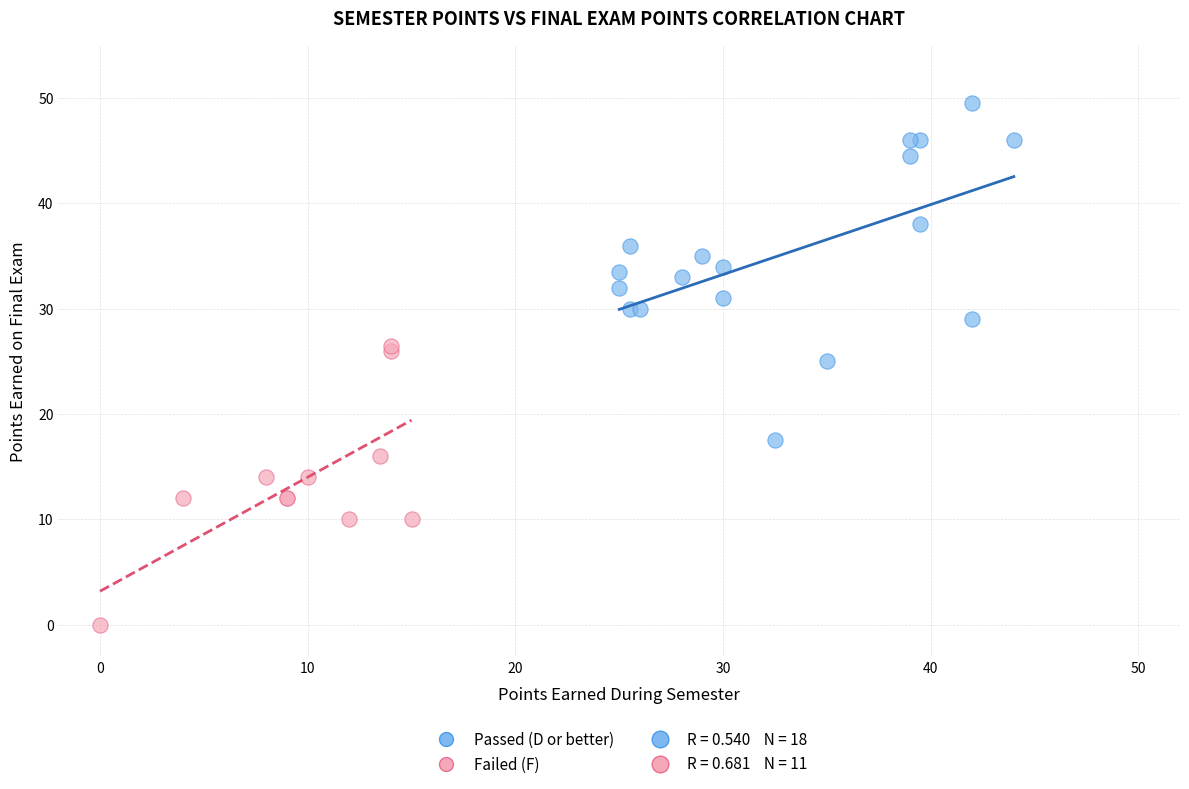

Which series has the widest spread of Y values?

Passed (D or better)